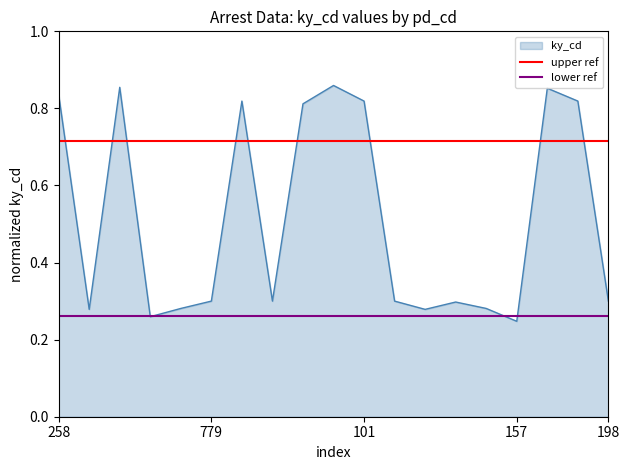

True or false: upper ref has a value of 0.7 at 258.

True